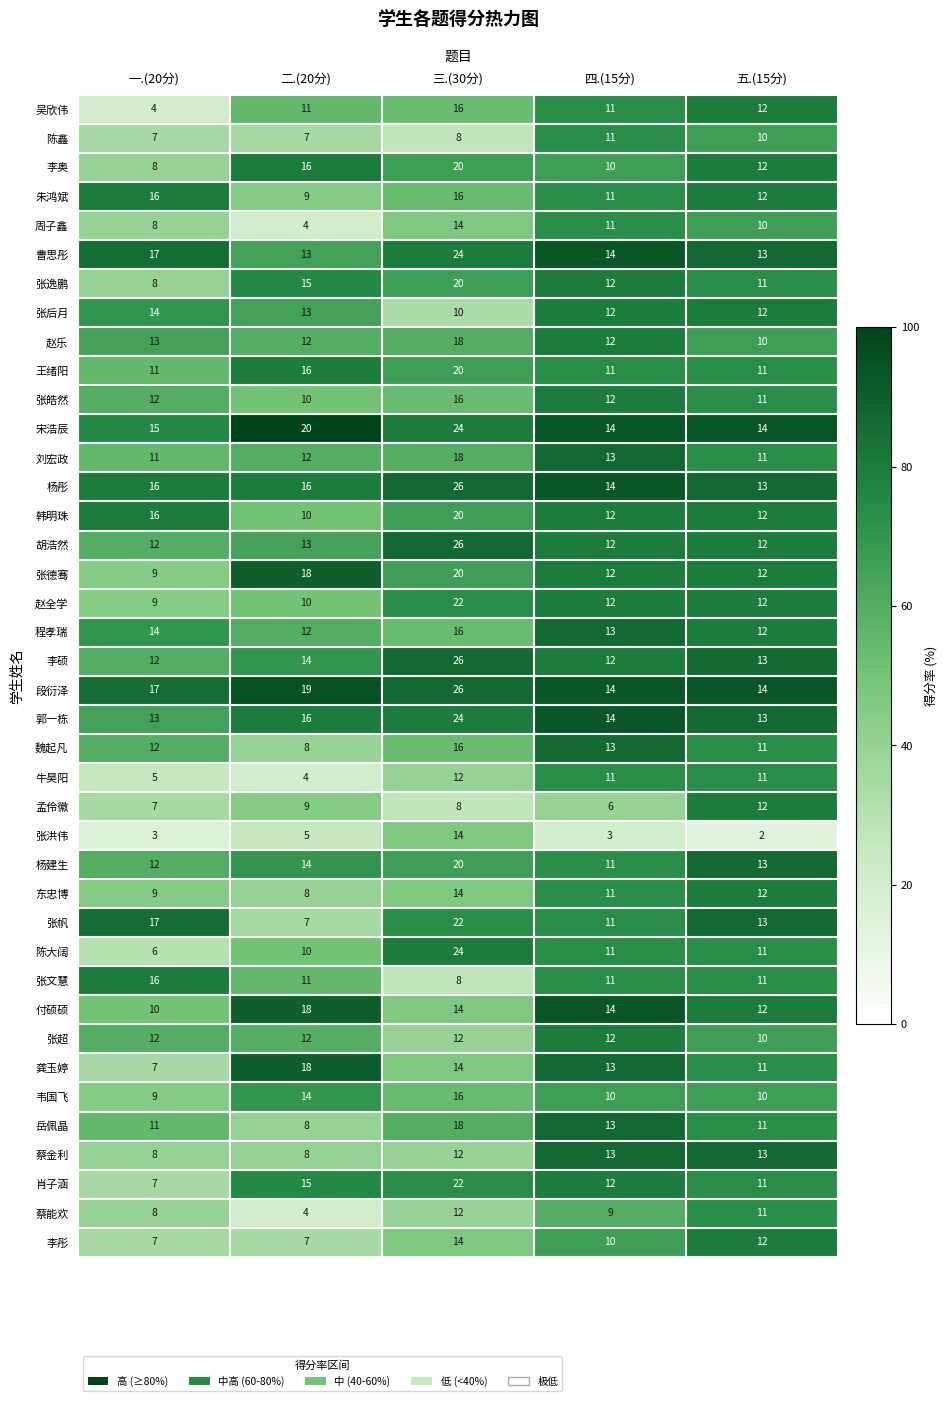

Which series has the largest range (max minus min)?

陈大阔